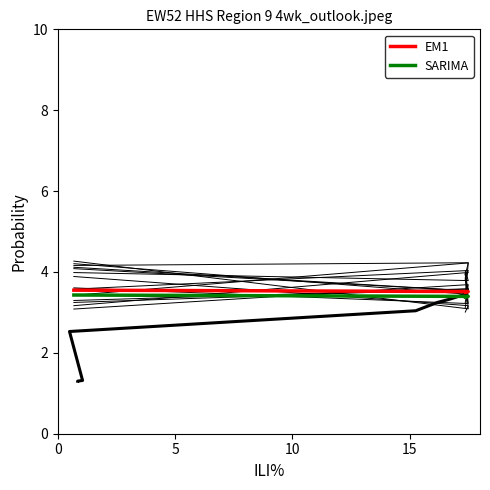

What is the sum of the EM1 values at 0 and 10?

7.1